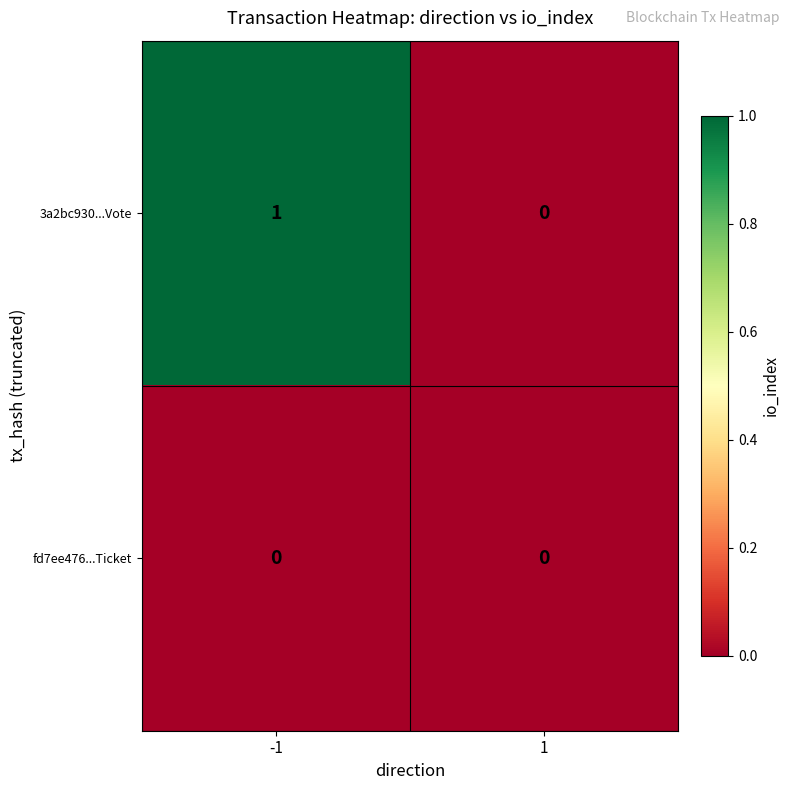

Reading left to right, transcribe all the data shown in this chart.

3a2bc930...Vote: -1=1	1=0
fd7ee476...Ticket: -1=0	1=0